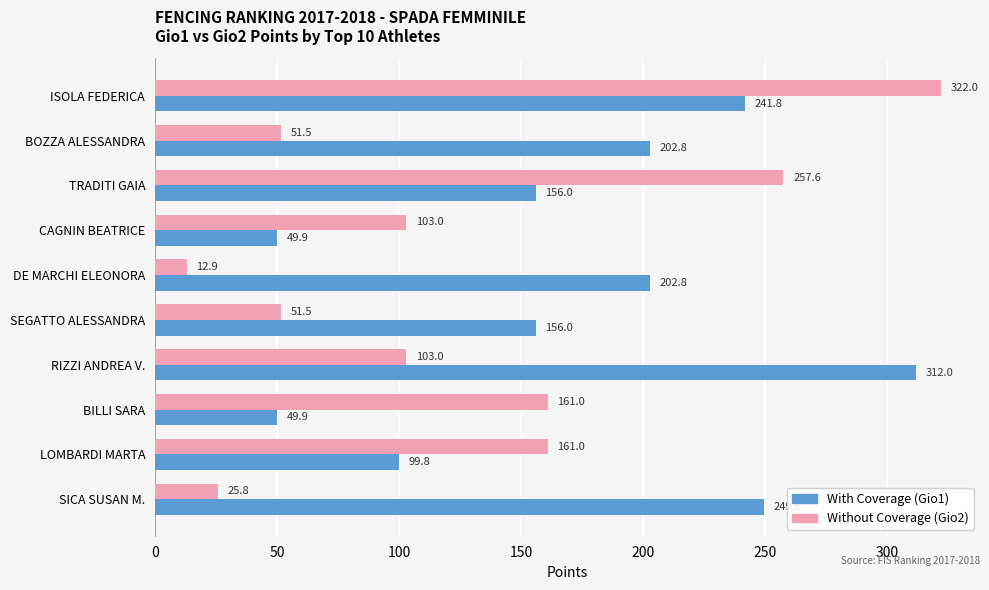

Which series has the largest total across all categories?

With Coverage (Gio1)